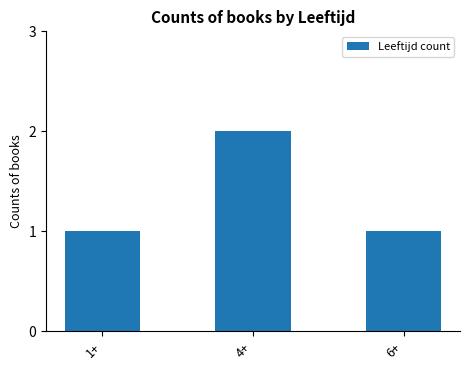

What is the ratio of the value at 1+ to the value at 6+?

1.0